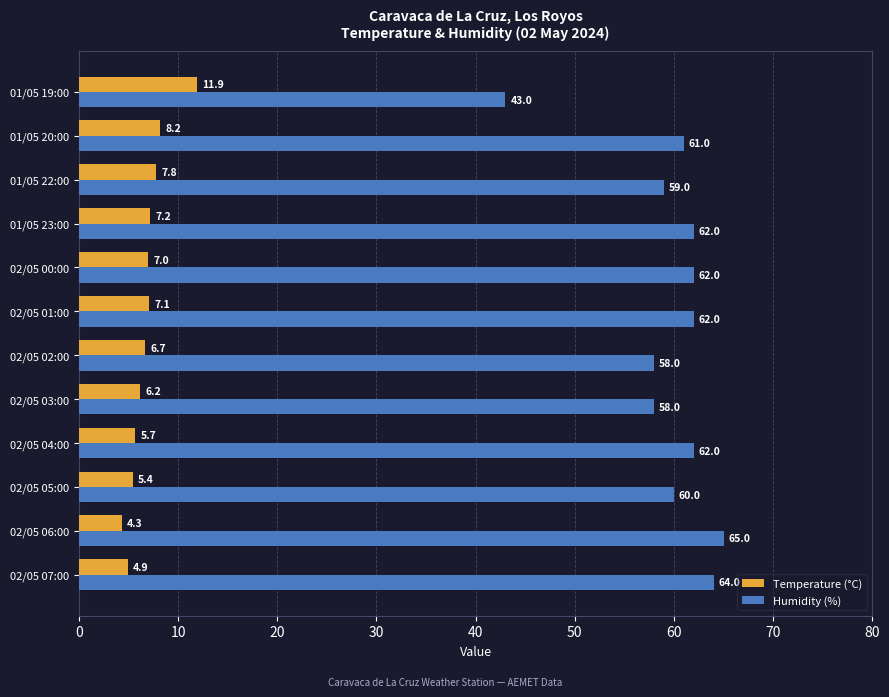

What is the difference between the maximum and second lowest values in the Humidity (%) series?

7.0